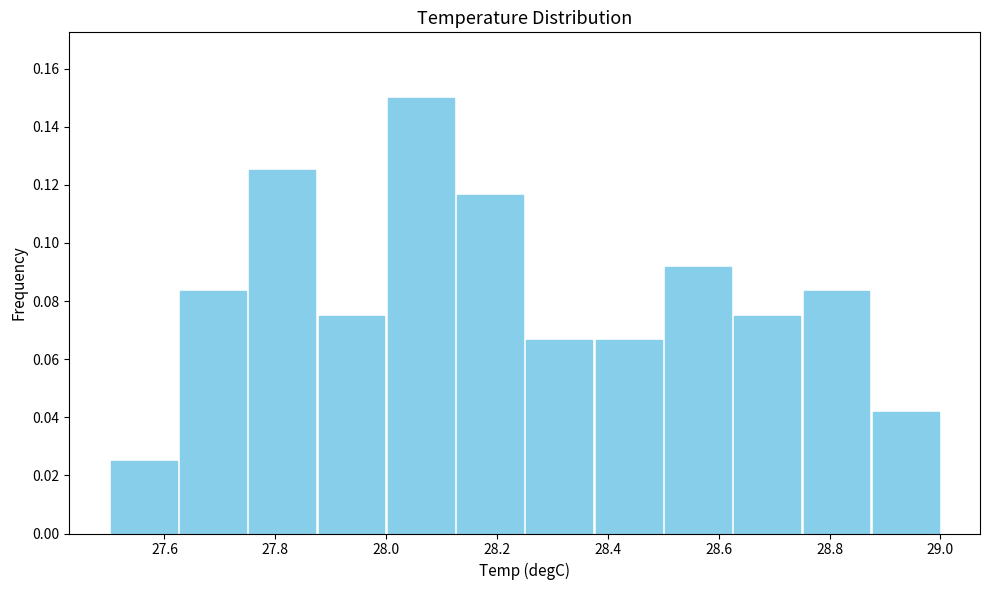

Reading left to right, transcribe this chart: for each bar, give the range it covers on the x-axis and its height. Neither the bar edges nor the heights are printed on the chart, so give them approximately, as read against the axes.

27.500 to 27.625: 0.026
27.625 to 27.750: 0.084
27.750 to 27.875: 0.126
27.875 to 28.000: 0.076
28.000 to 28.125: 0.150
28.125 to 28.250: 0.116
28.250 to 28.375: 0.066
28.375 to 28.500: 0.066
28.500 to 28.625: 0.092
28.625 to 28.750: 0.076
28.750 to 28.875: 0.084
28.875 to 29.000: 0.042